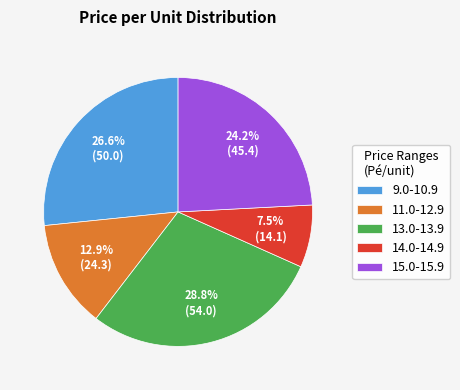

Is there any slice that represents more than half of the pie?

No